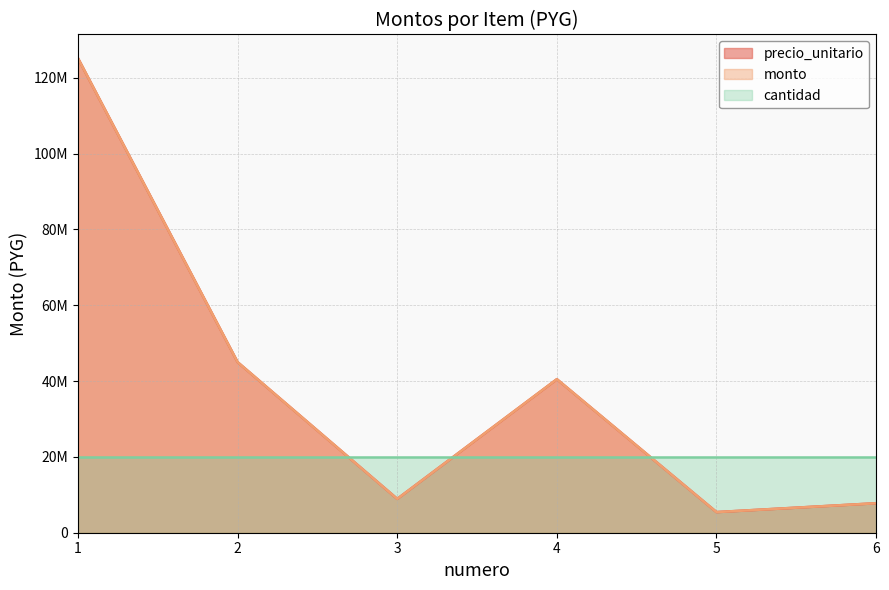

True or false: precio_unitario and monto cross at least once.

False